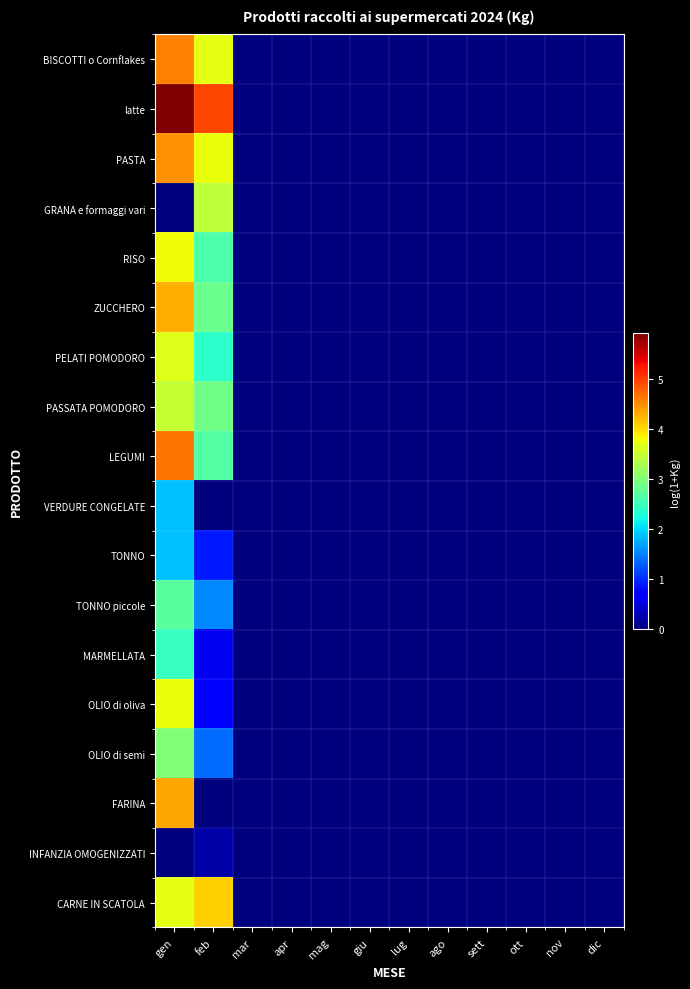

At which category is the sum across all series the highest?

gen